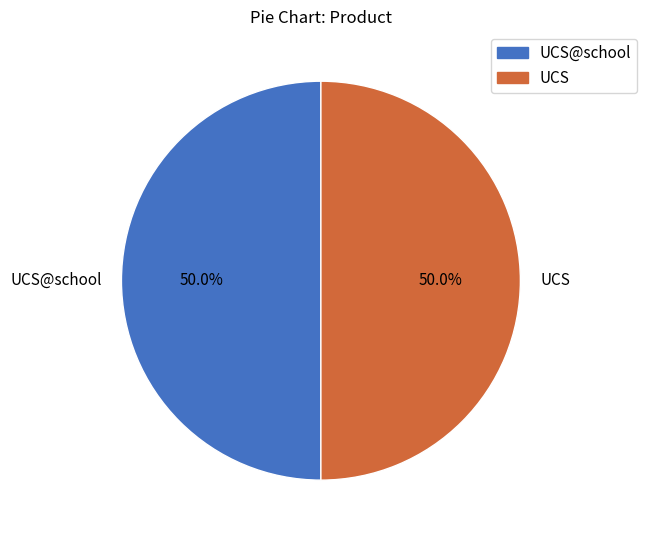

The UCS slice represents 64% of the pie. True or false?

False